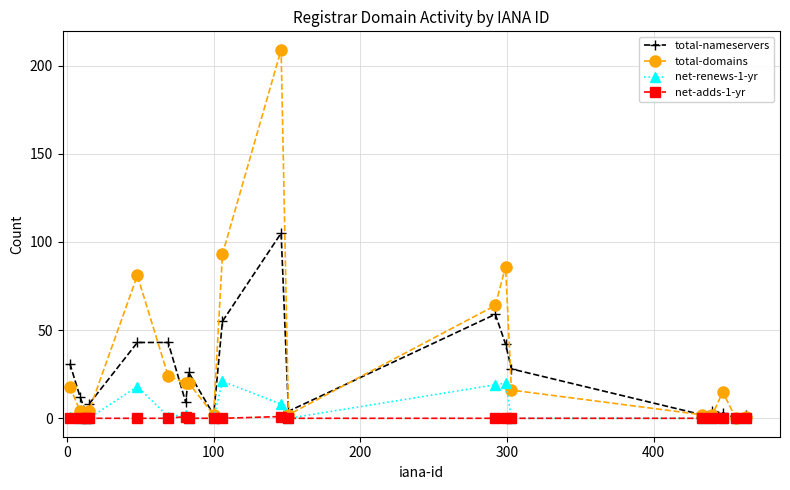

Rank the series by their maximum value, from lowest to highest.

net-adds-1-yr, net-renews-1-yr, total-nameservers, total-domains